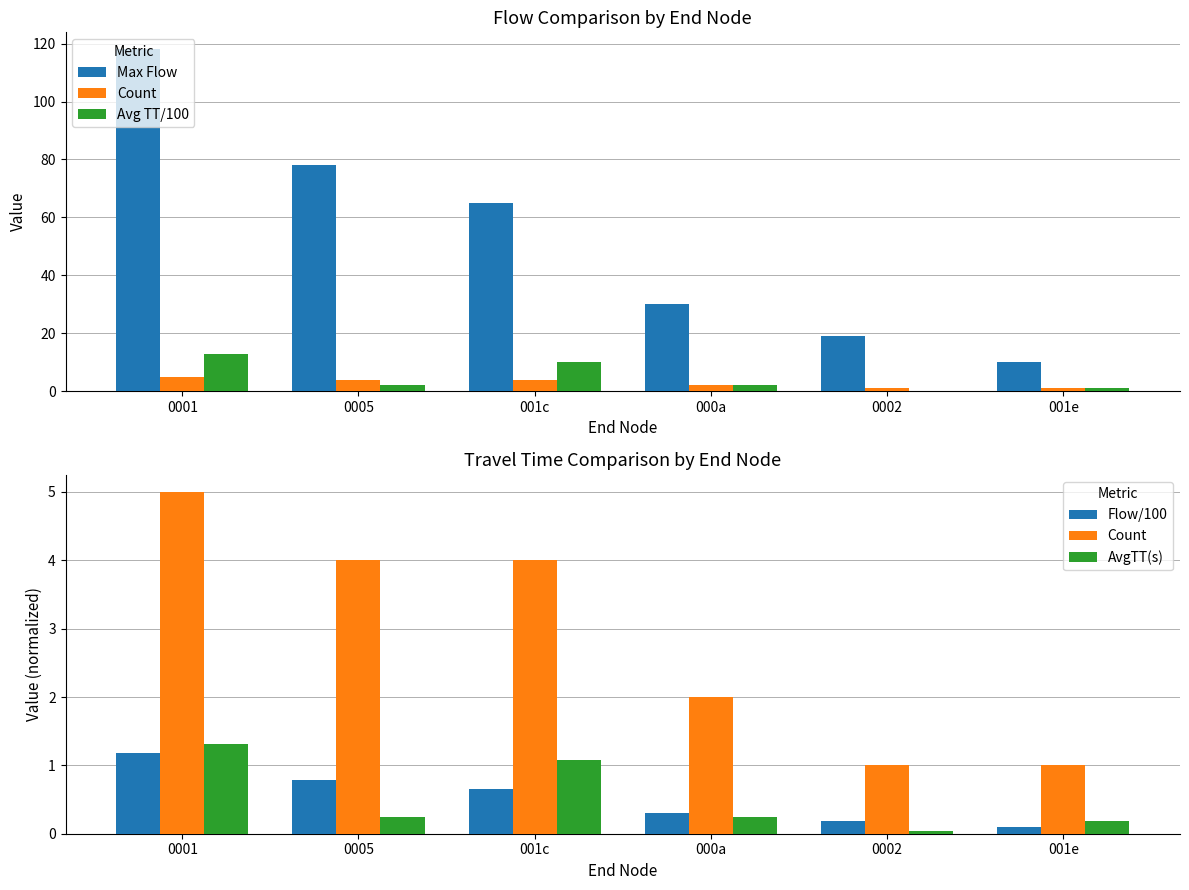

What is the value of the Flow/100 bar at the 3rd from the left?

0.7